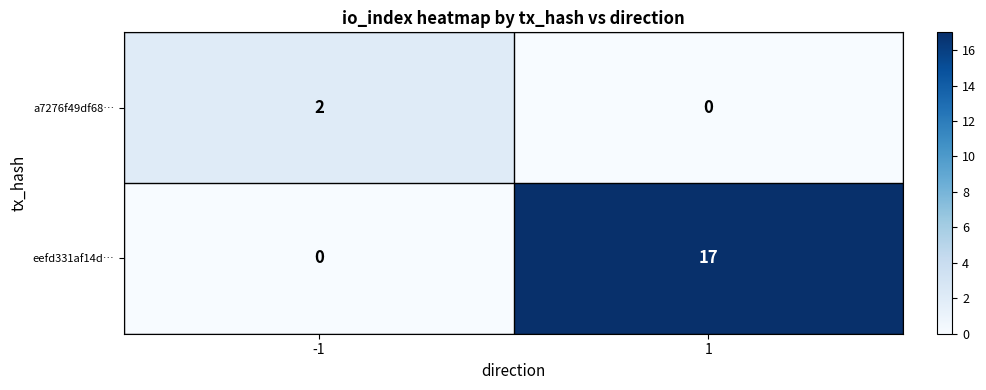

Which series has the widest spread of values?

eefd331af14d…